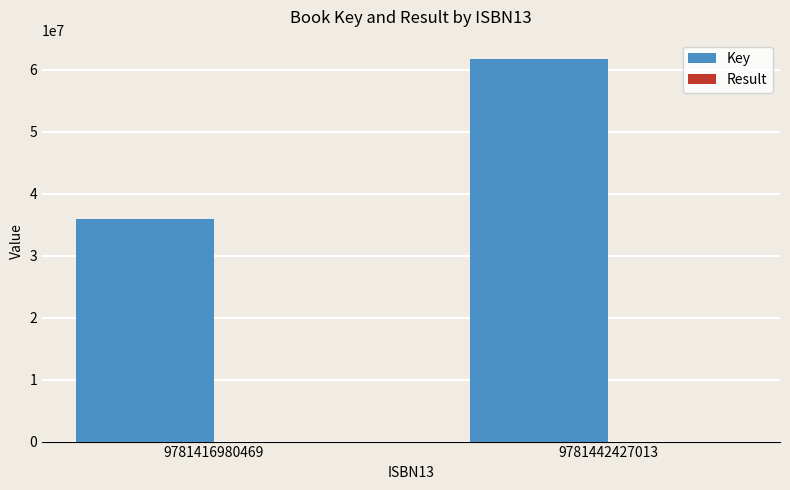

How many distinct data groups are displayed?

2